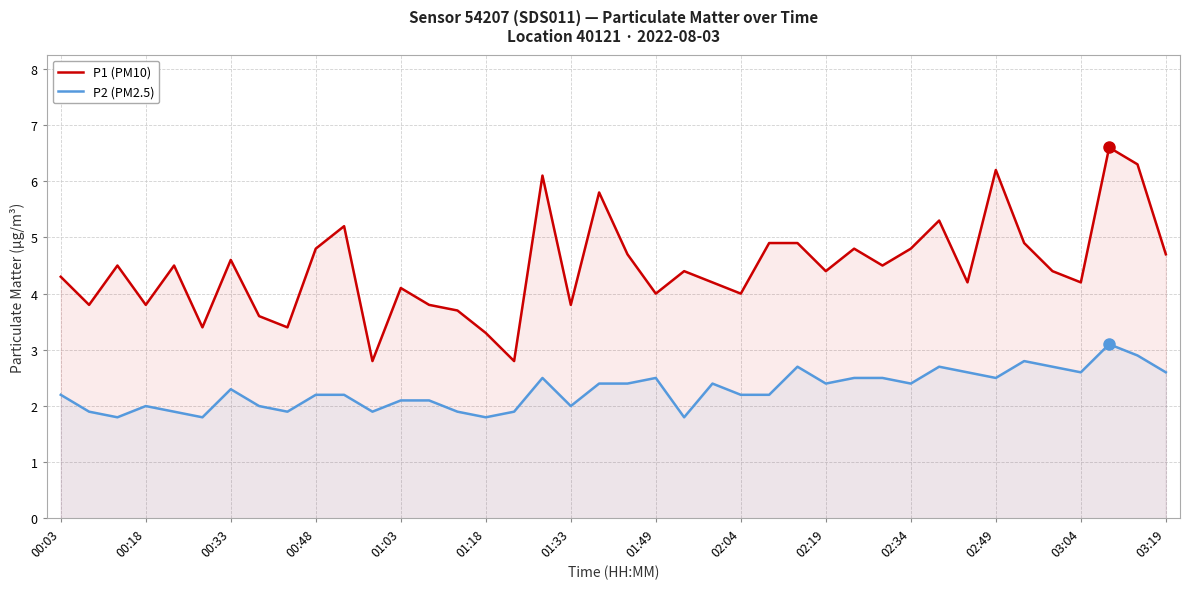

Count the number of categories in the chart.

40